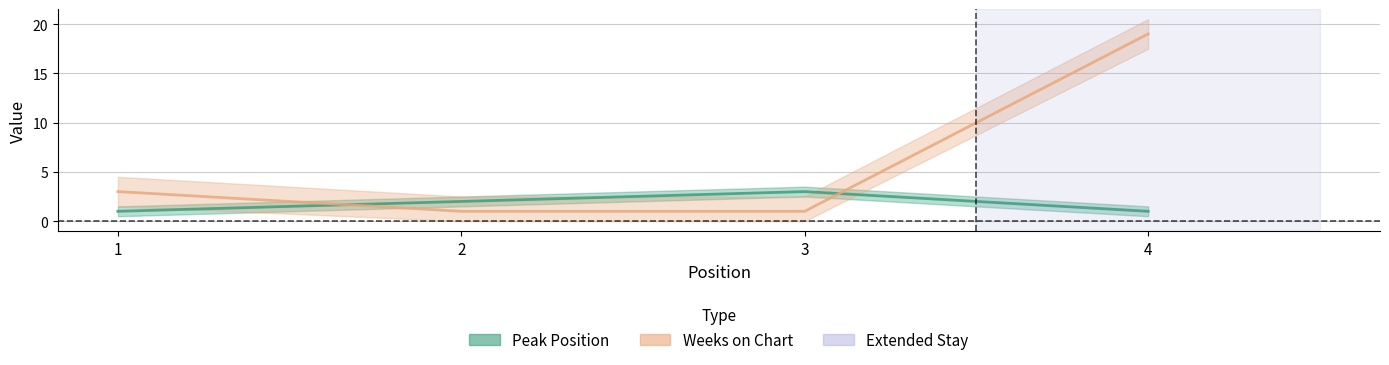

Which series has the widest spread of values?

Weeks on Chart